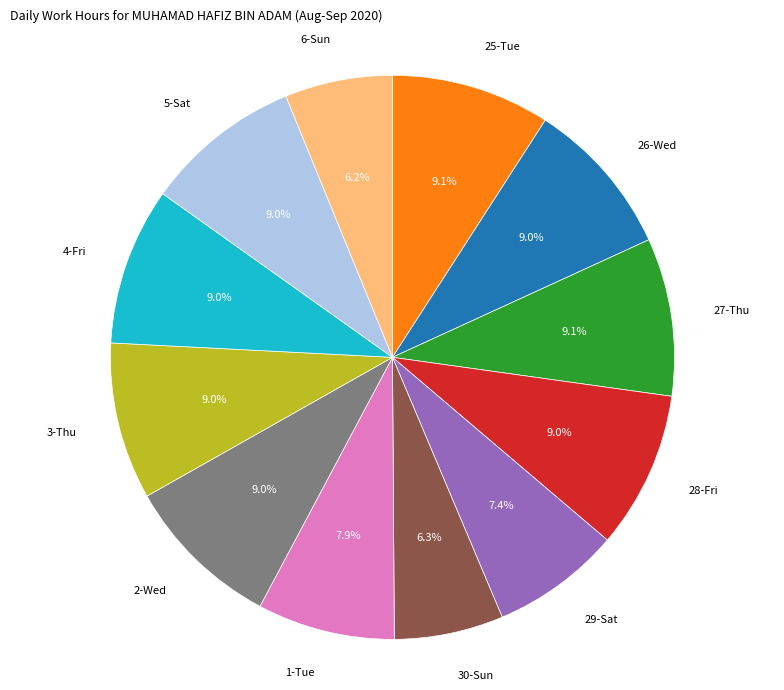

Is there any slice that represents more than half of the pie?

No